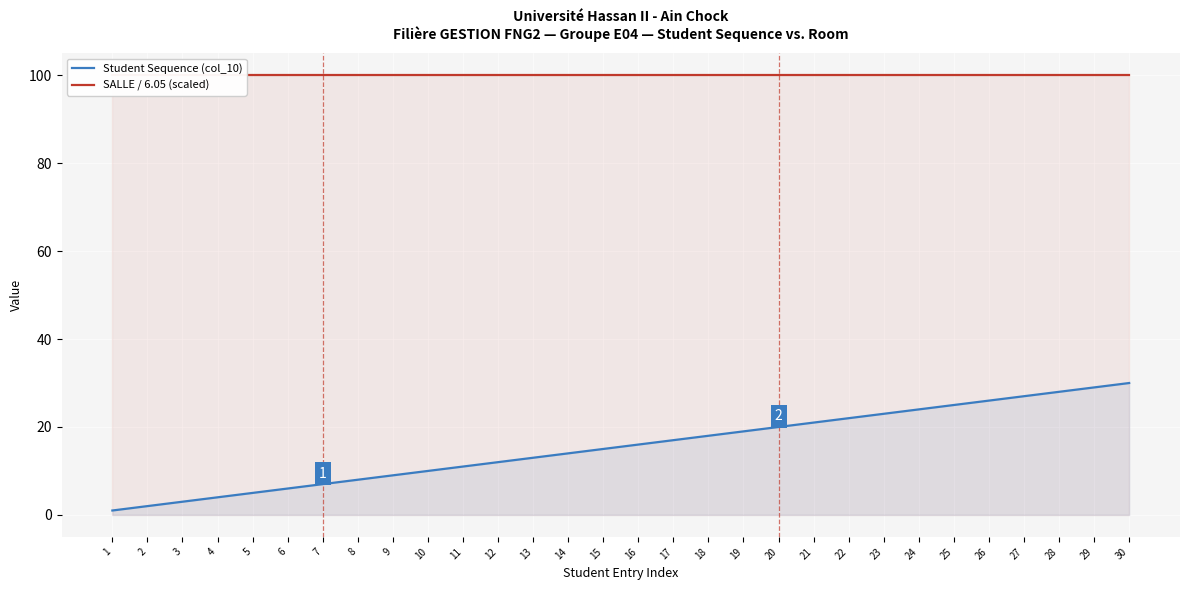

Rank the categories by Student Sequence (col_10) value from highest to lowest.

30, 29, 28, 27, 26, 25, 24, 23, 22, 21, 20, 19, 18, 17, 16, 15, 14, 13, 12, 11, 10, 9, 8, 7, 6, 5, 4, 3, 2, 1